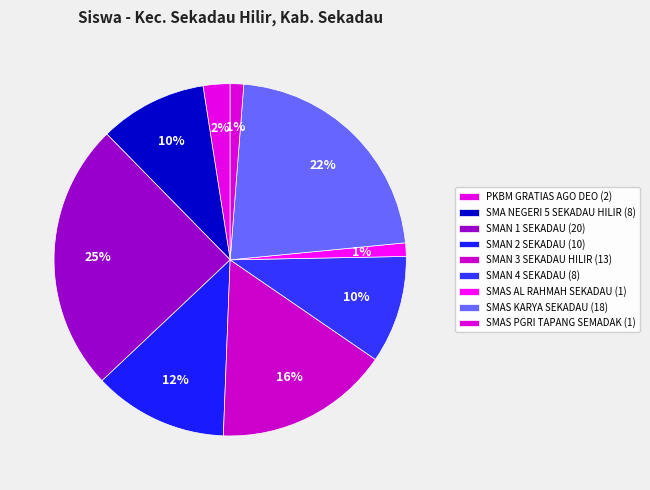

True or false: SMAN 2 SEKADAU accounts for 20% of the total.

False